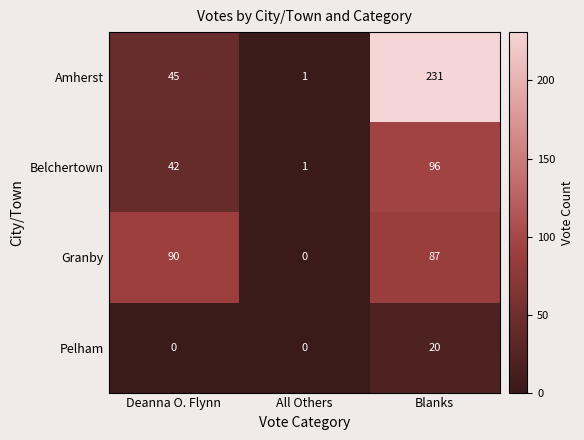

True or false: Granby has a value of 87 at Blanks.

True